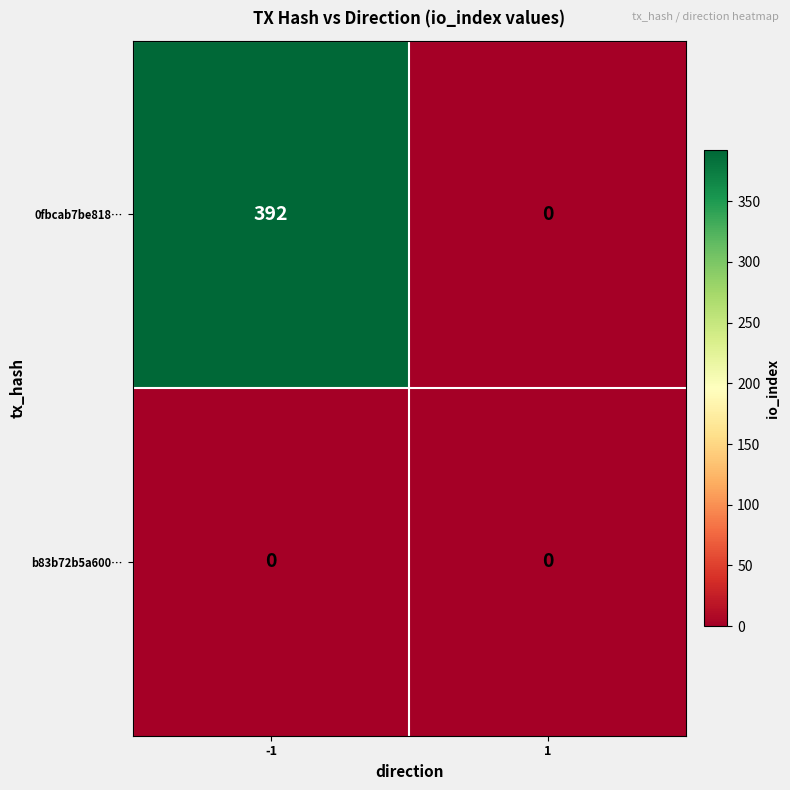

Between -1 and 1, which series saw the biggest shift?

0fbcab7be818…